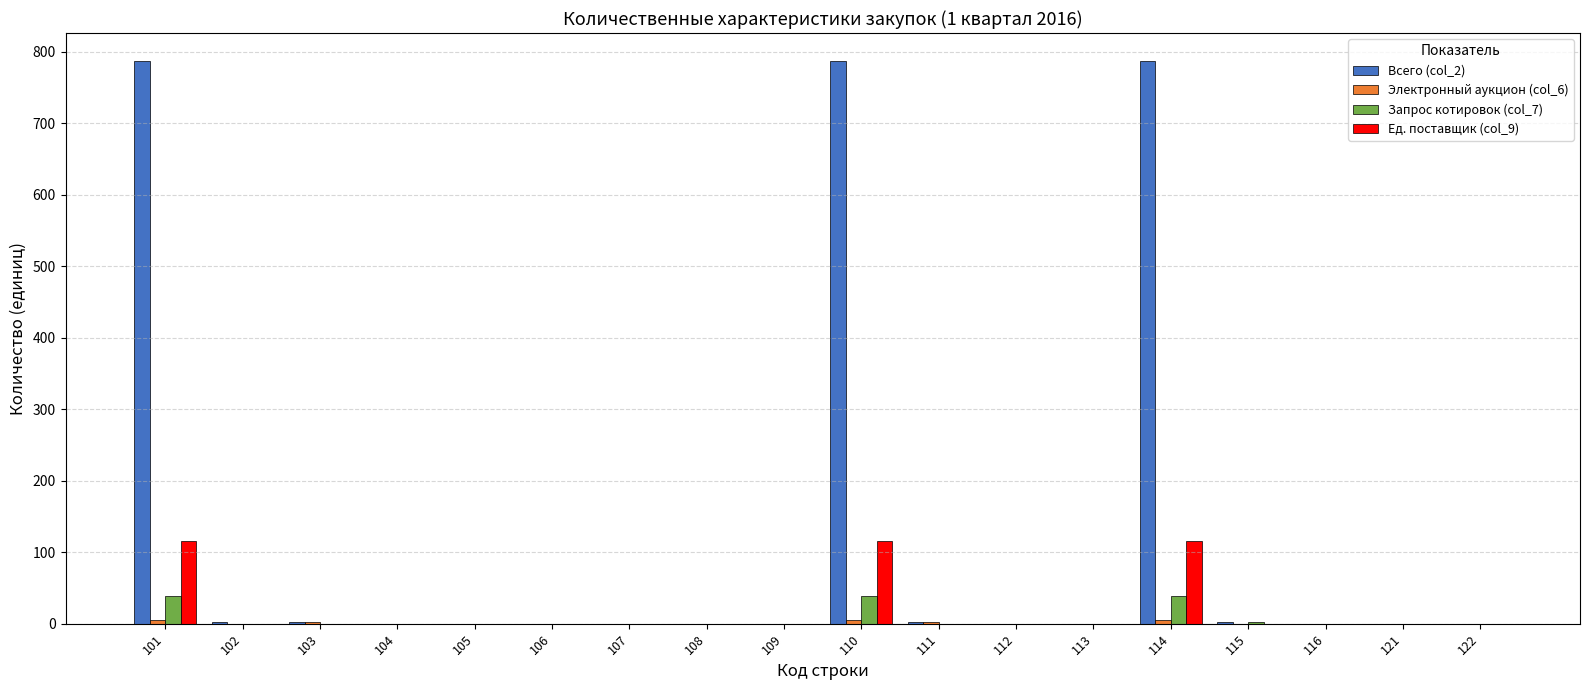

What is the greatest value displayed?

787